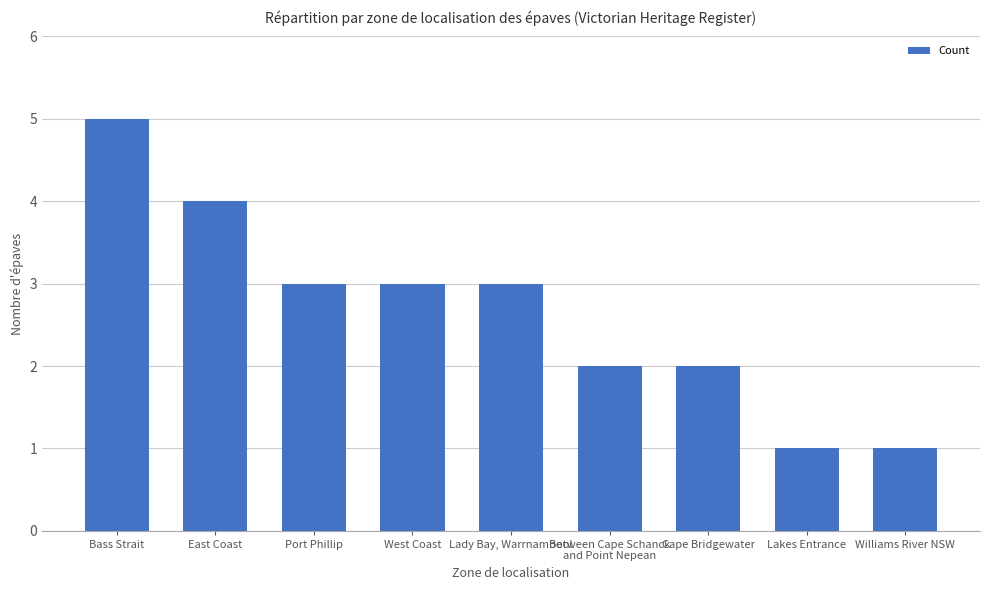

The value at Between Cape Schanck
and Point Nepean is 2. True or false?

True